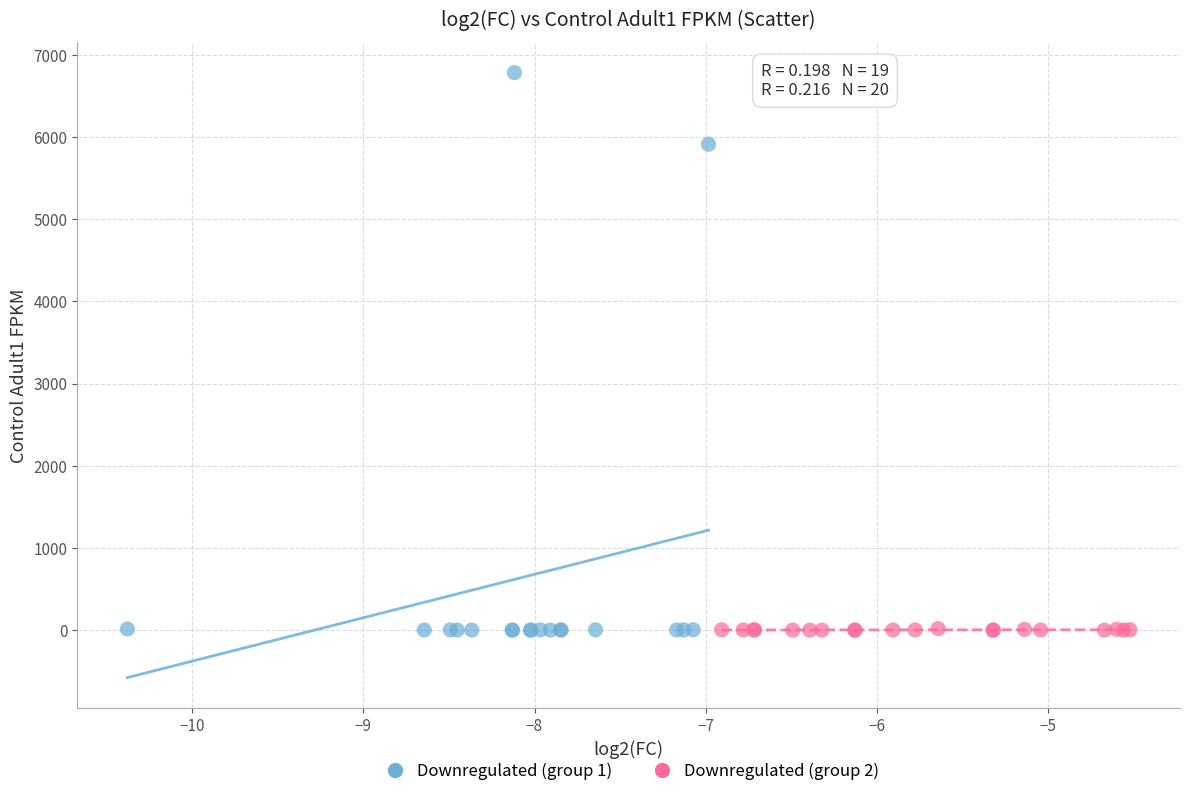

Which series has the largest Y range (max minus min)?

Downregulated (group 1)